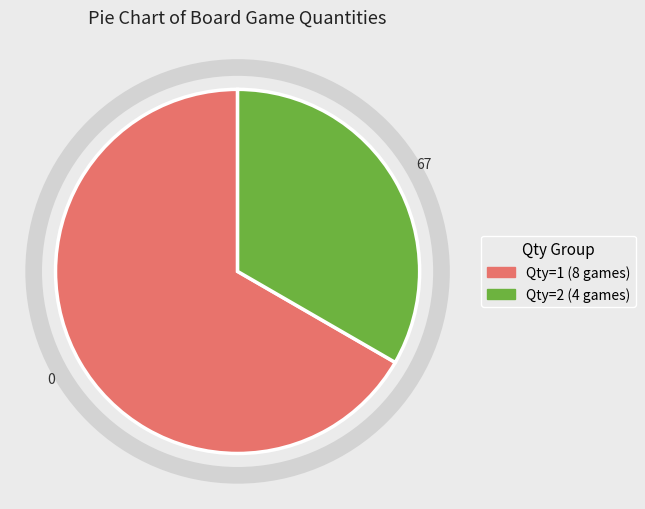

How many slices are in this pie chart?

2